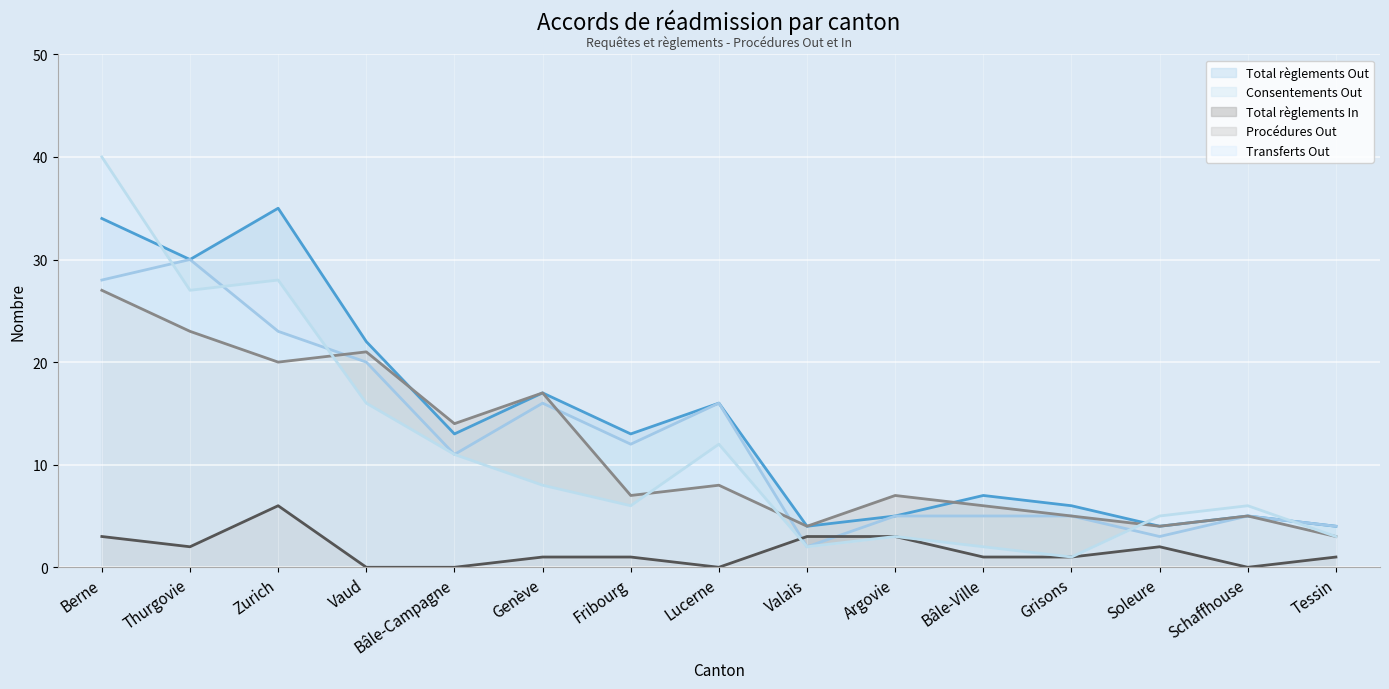

List the series in order of their peak value, lowest first.

Total règlements In, Procédures Out, Consentements Out, Total règlements Out, Transferts Out